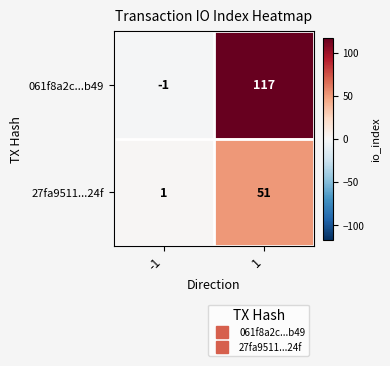

List the series in order of their peak value, lowest first.

27fa9511...24f, 061f8a2c...b49